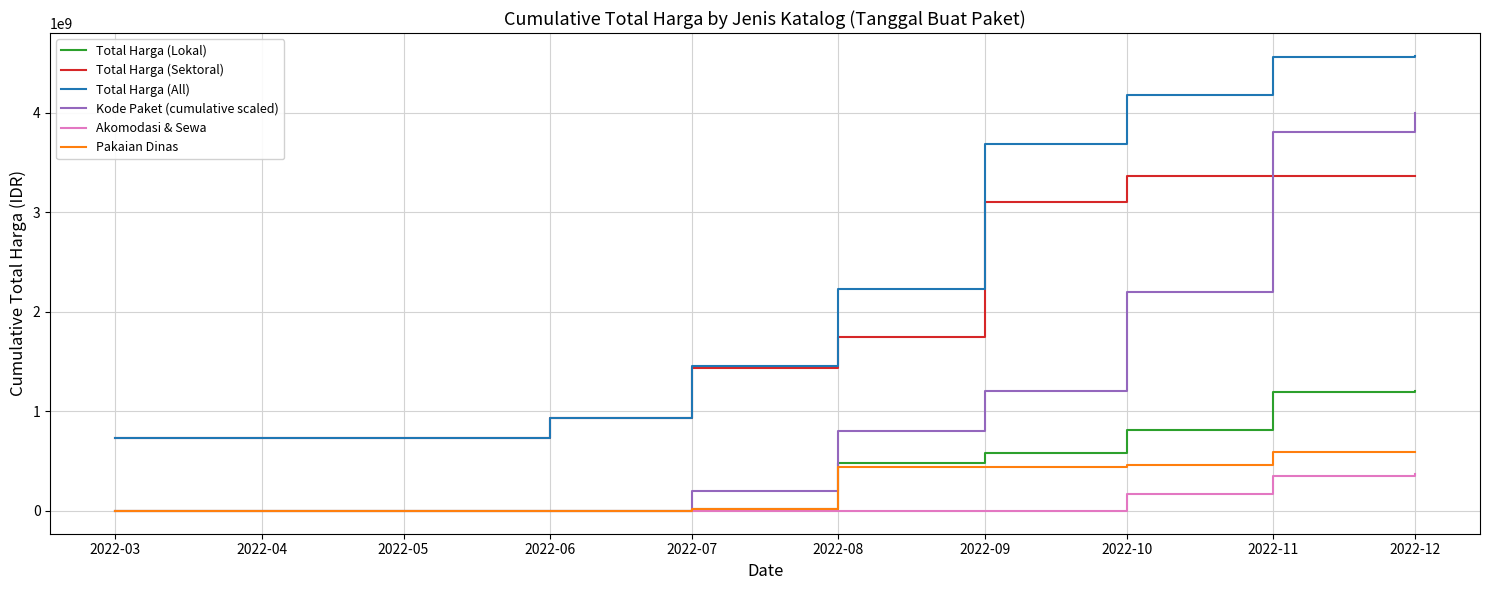

True or false: Total Harga (All) and Akomodasi & Sewa cross at least once.

False